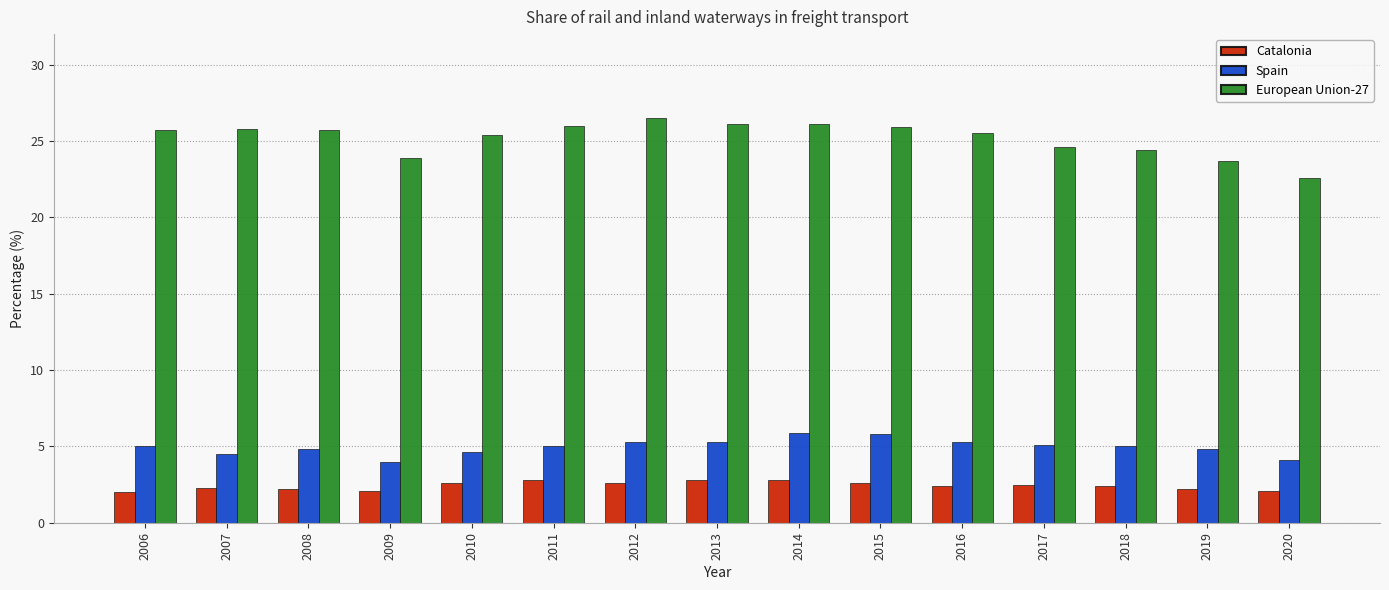

Count the Catalonia values in the range 2 to 3.

15